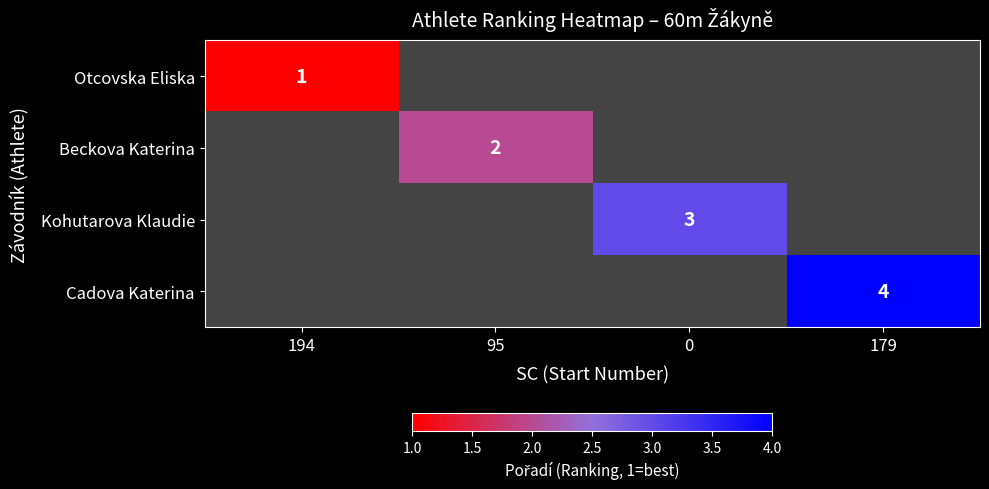

How many series are shown in this chart?

4